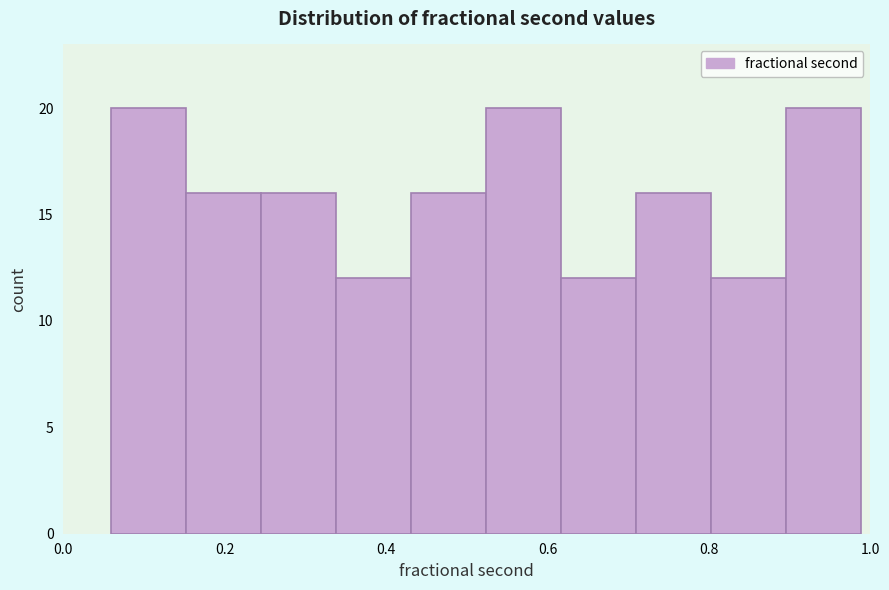

Reading left to right, list every bar in this chart as the range it spans on the x-axis followed by its height. Neither the bar edges nor the heights are printed on the chart, so give them approximately, as read against the axes.

0.06 to 0.16: 20
0.16 to 0.24: 16
0.24 to 0.34: 16
0.34 to 0.44: 12
0.44 to 0.52: 16
0.52 to 0.62: 20
0.62 to 0.70: 12
0.70 to 0.80: 16
0.80 to 0.90: 12
0.90 to 0.98: 20